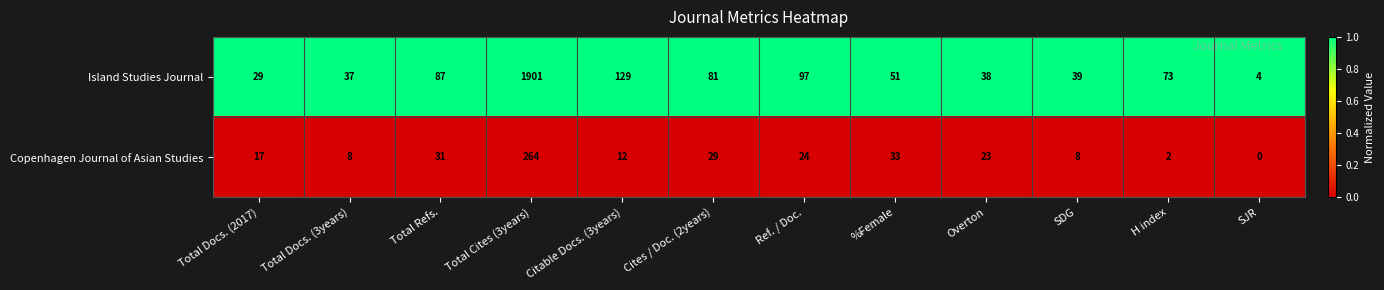

Between Total Docs. (3years) and Ref. / Doc., which series saw the biggest shift?

Island Studies Journal